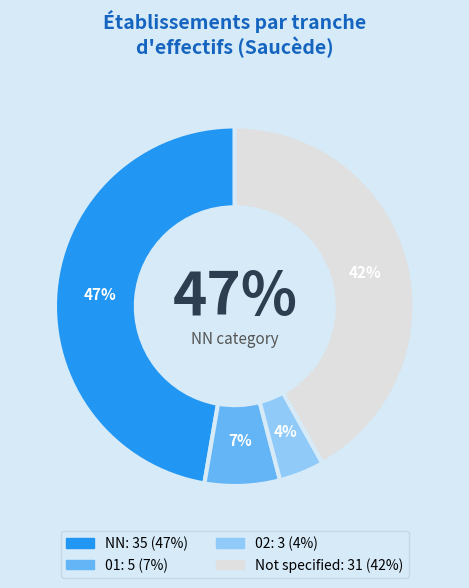

What is the change in value from NN to 01?

-30